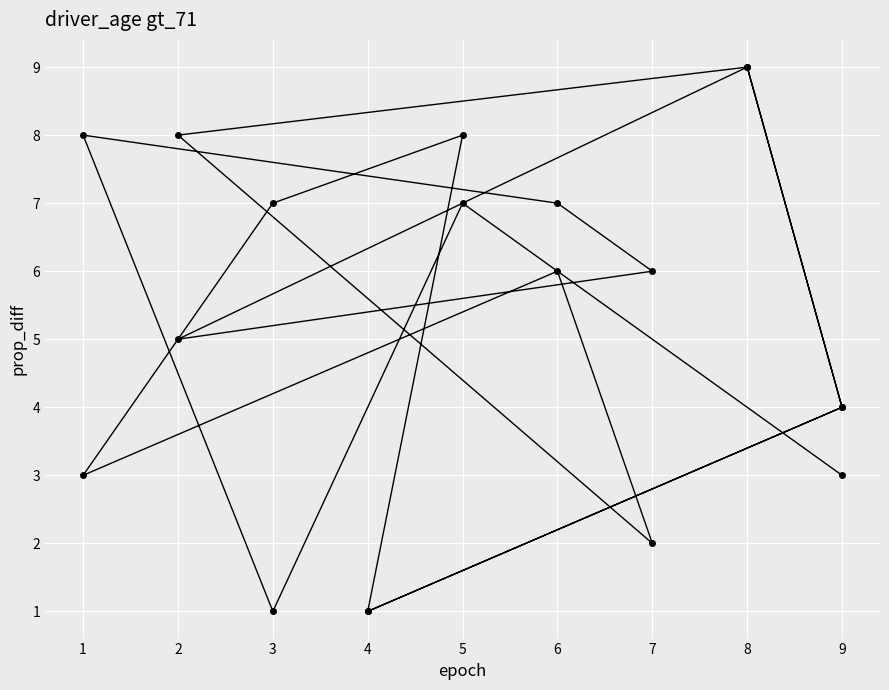

What is the sum of the values at 8 and 2?

17